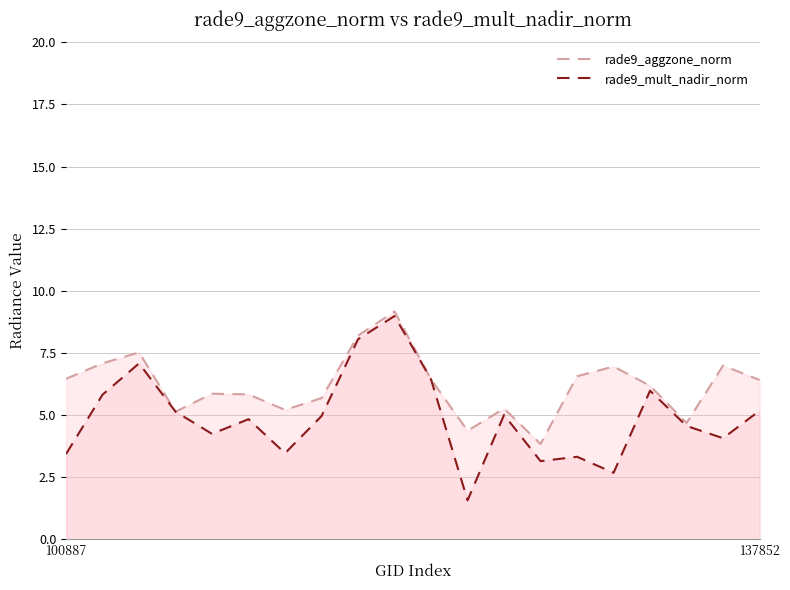

What is the total value across all series at 137852?

11.6